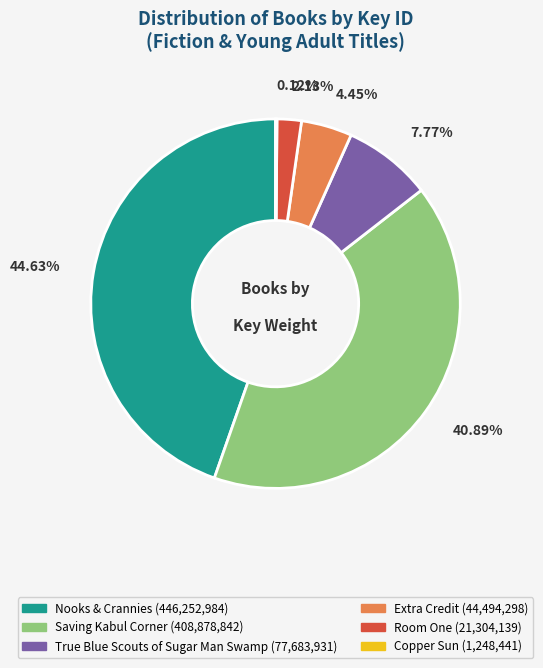

To the nearest percent, what is the average slice percentage?

17%